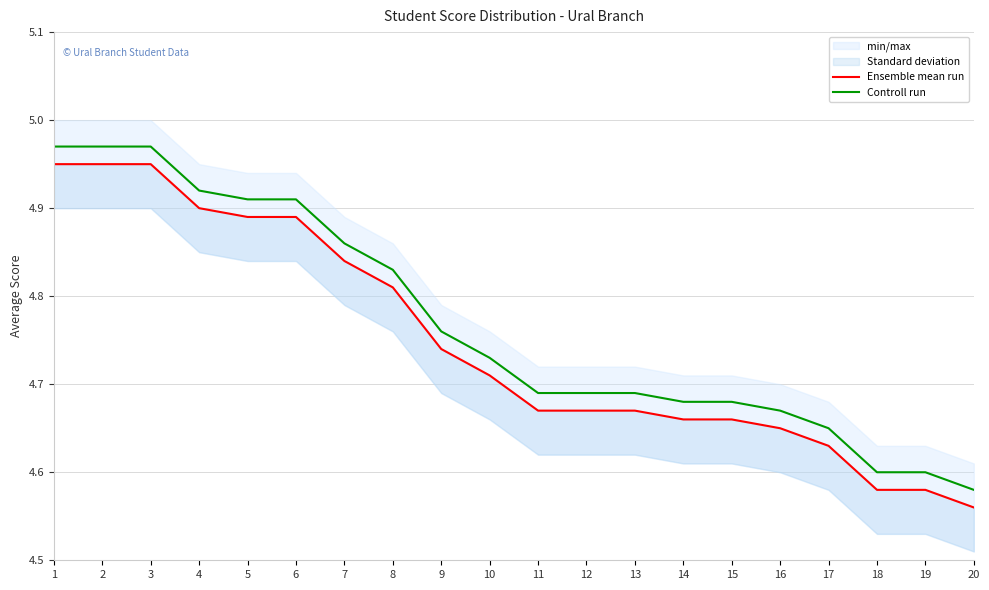

How many categories are shown in the chart?

20